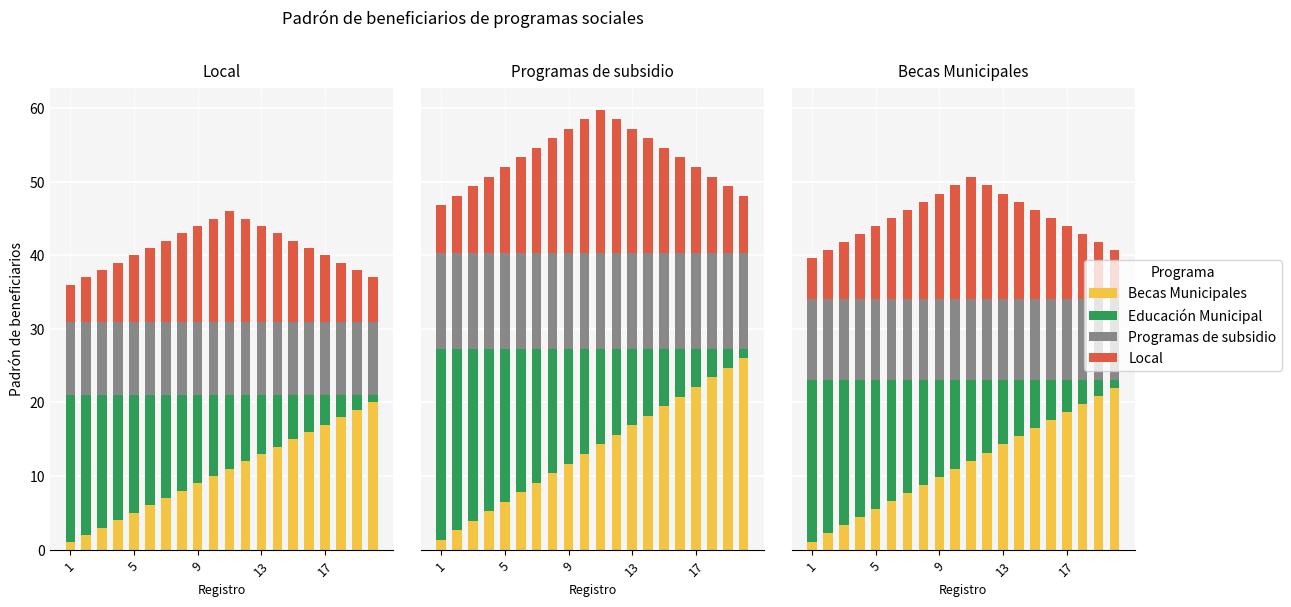

How many data points in Local are above 11?

9